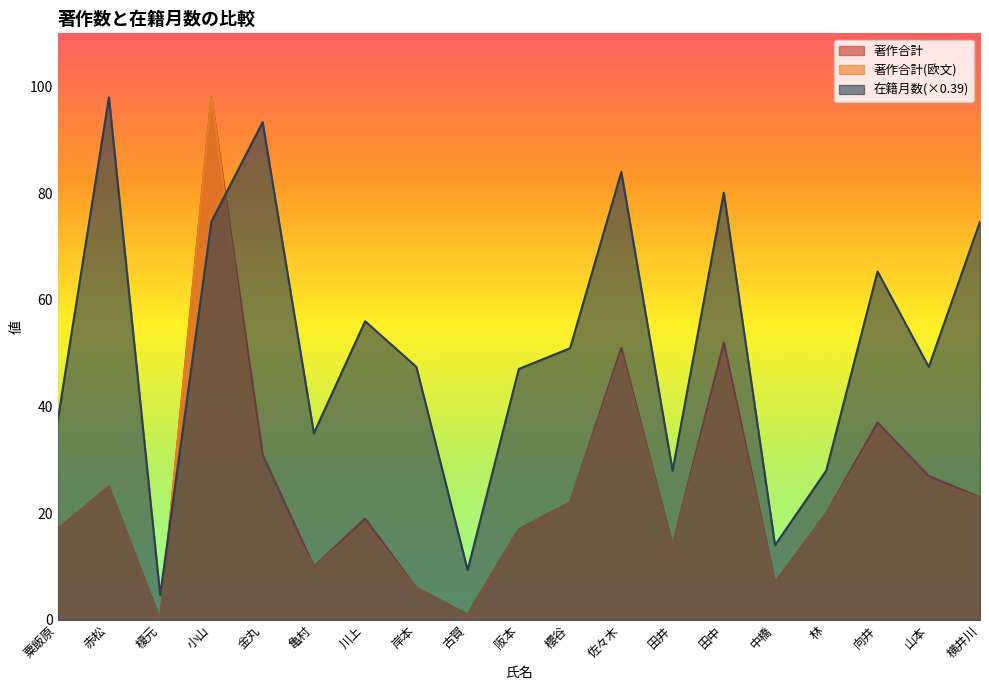

What is the spread (max minus min) of values at 川上?

38.0